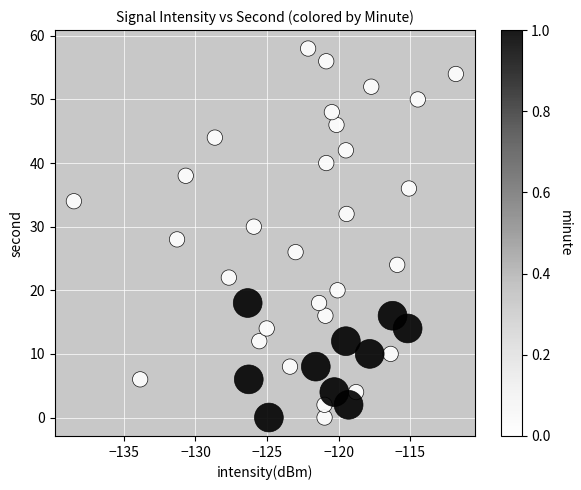

What is the range of Y values (max minus min)?

58